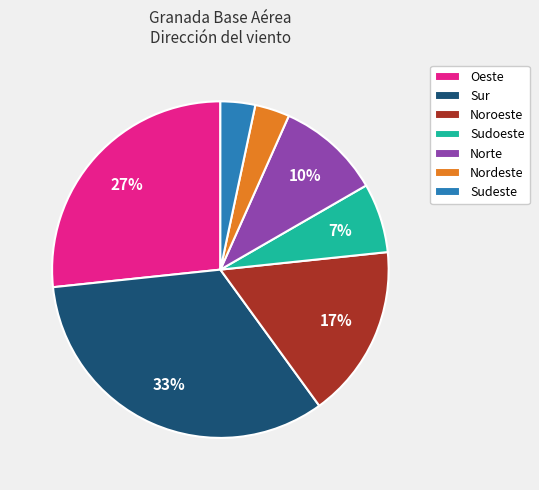

Does Nordeste represent more than half of the total?

No